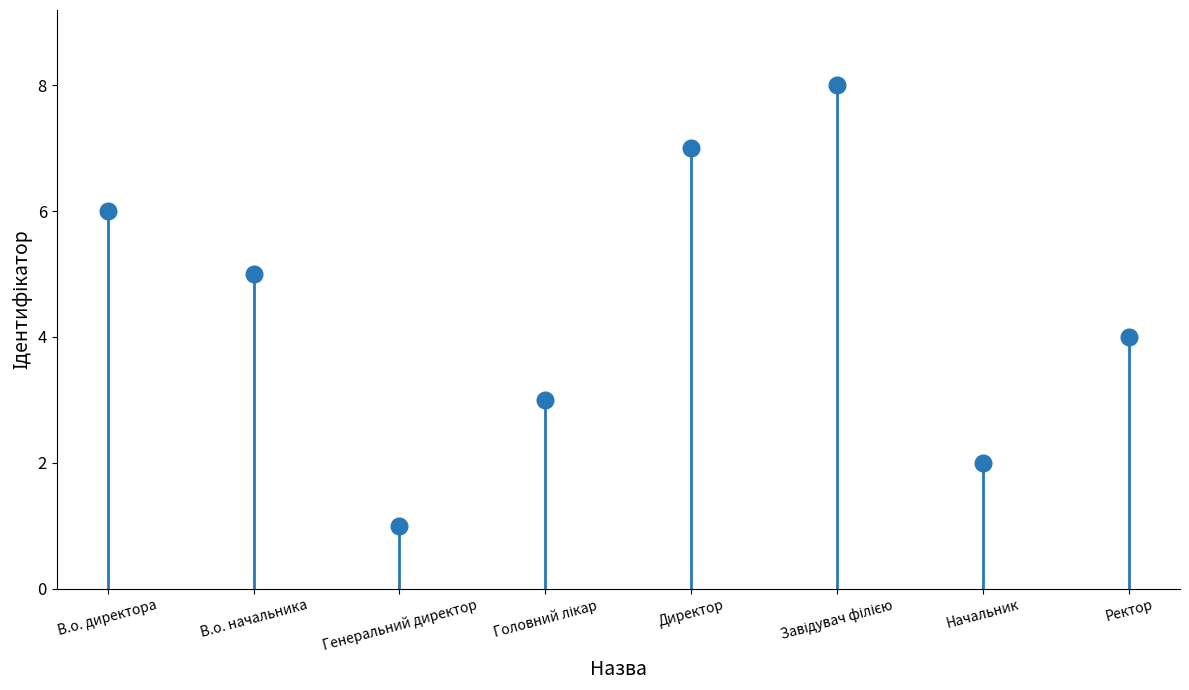

What is the label of the 8th point from the left?

Ректор